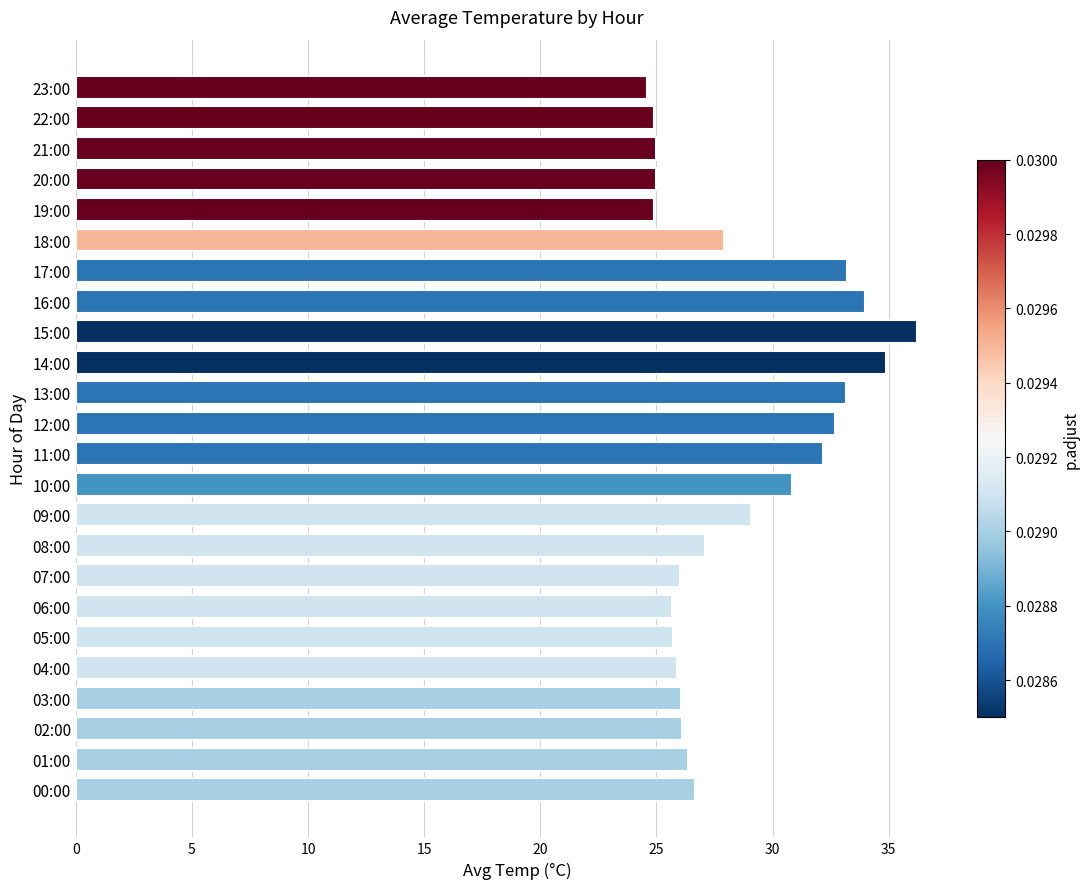

Count the number of data series in this chart.

1